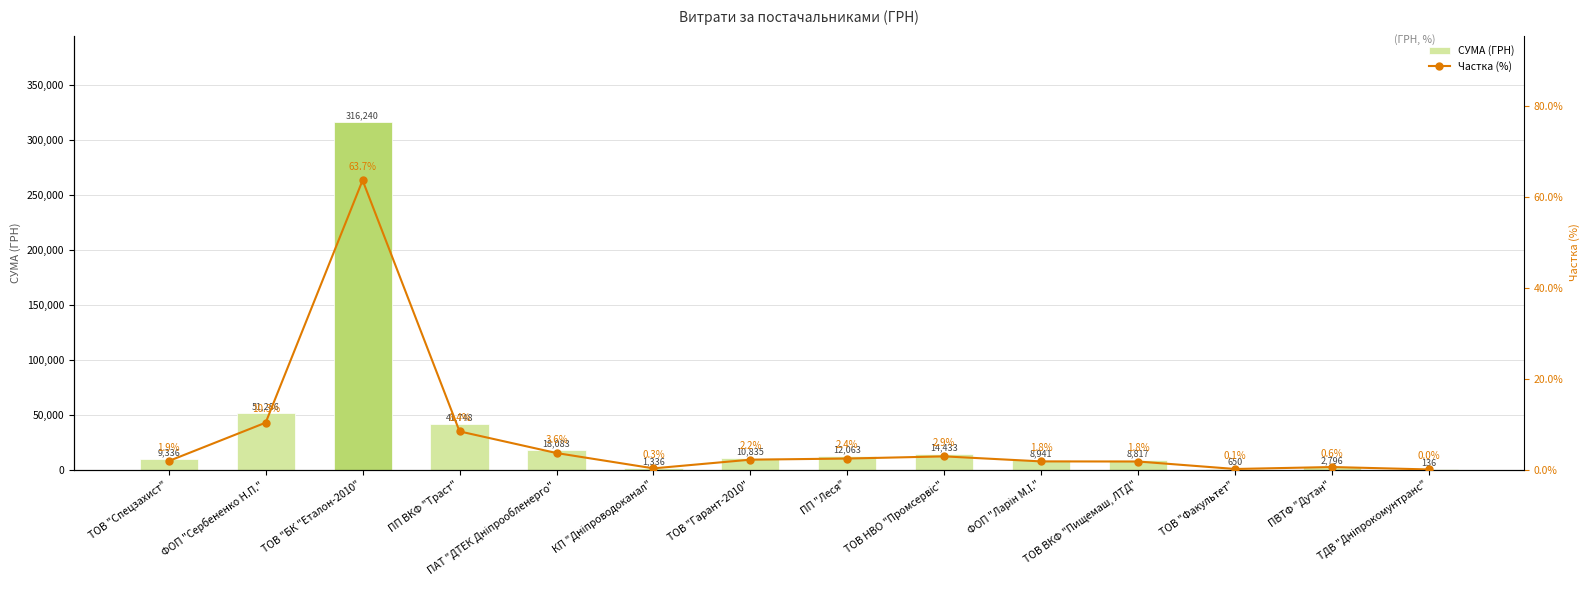

How many data points in Частка (%) are above 2?

7